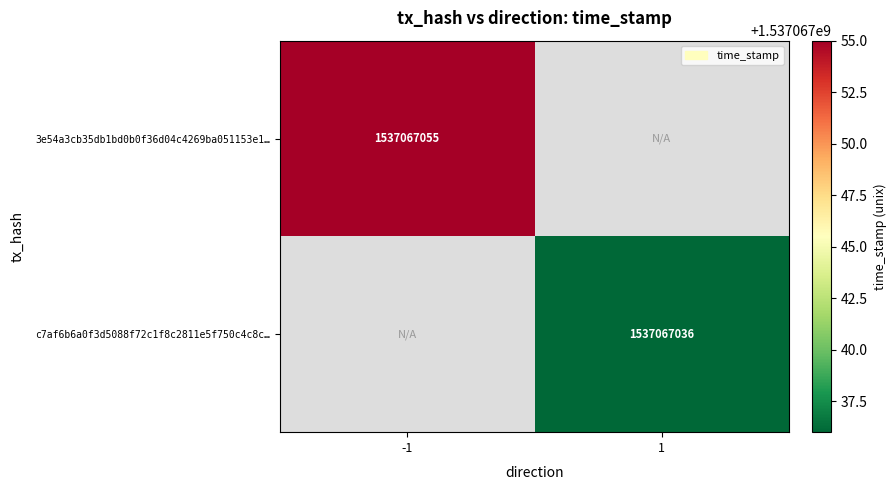

The 3e54a3cb35db1bd0b0f36d04c4269ba051153e1… series shows 870208734 at -1. True or false?

False